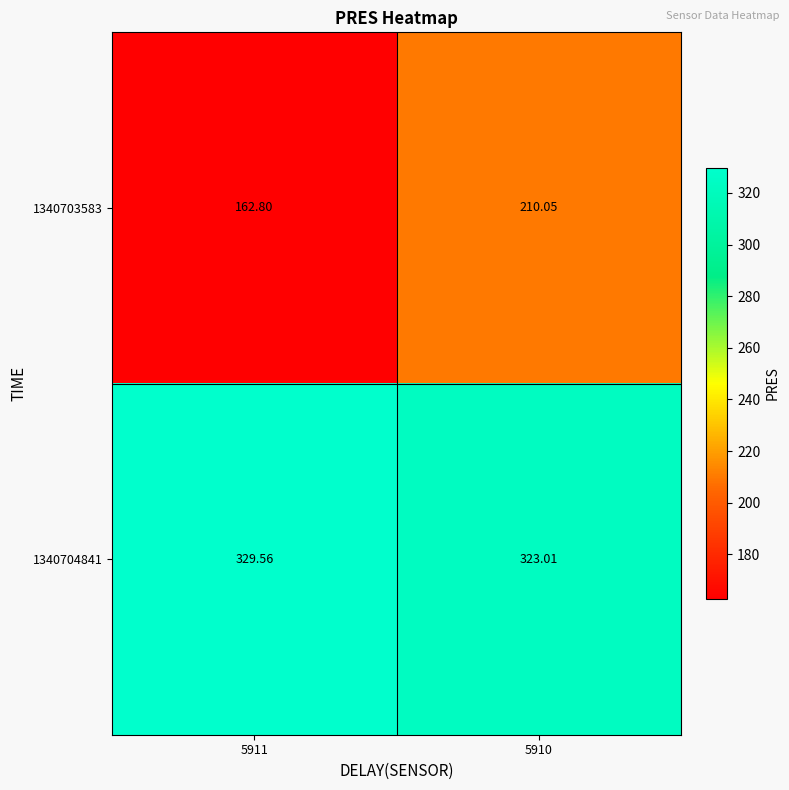

Which series has the largest total across all categories?

1340704841